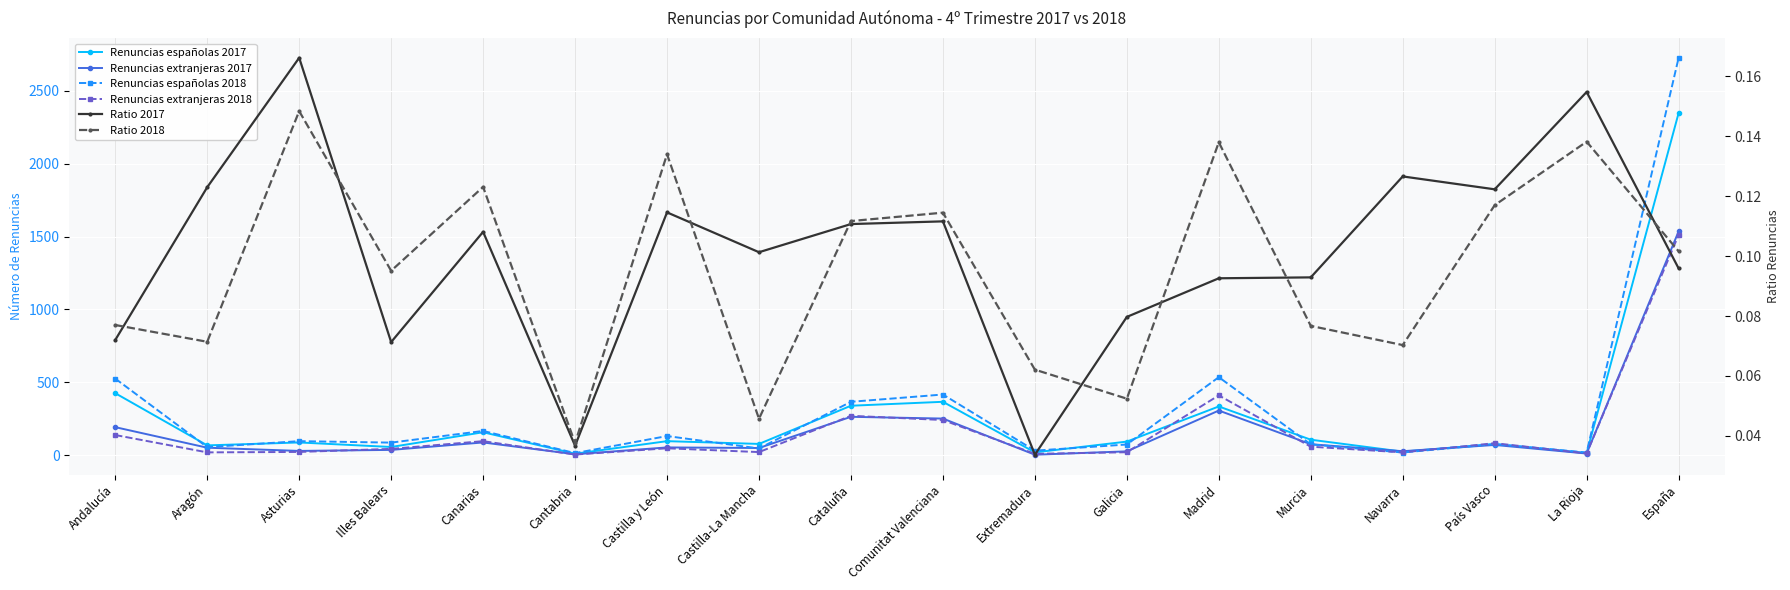

The Ratio 2018 series shows 0.1 at Castilla y León. True or false?

True